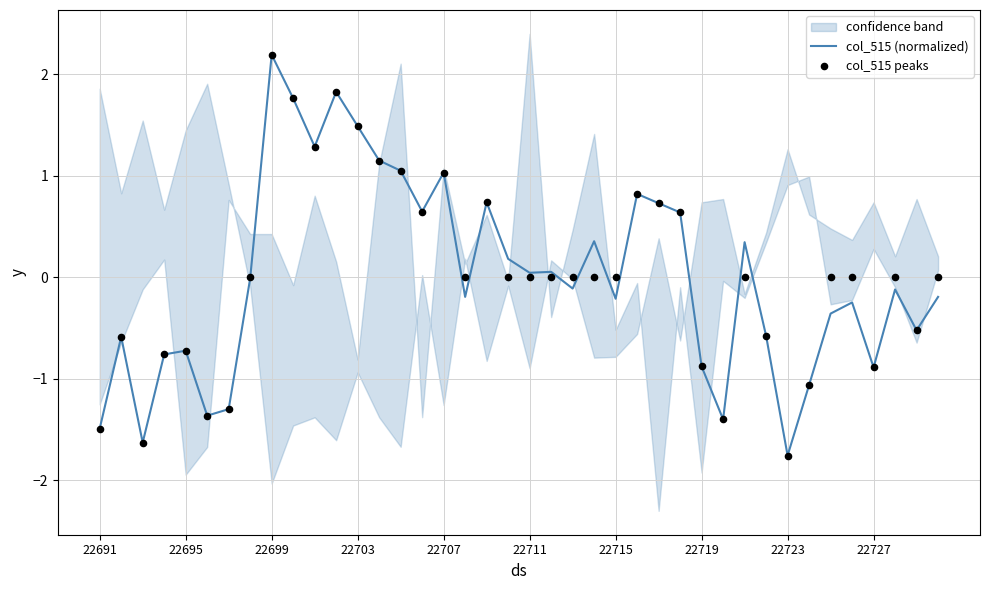

What is the lowest value of the col_515 (normalized) series?

-1.8